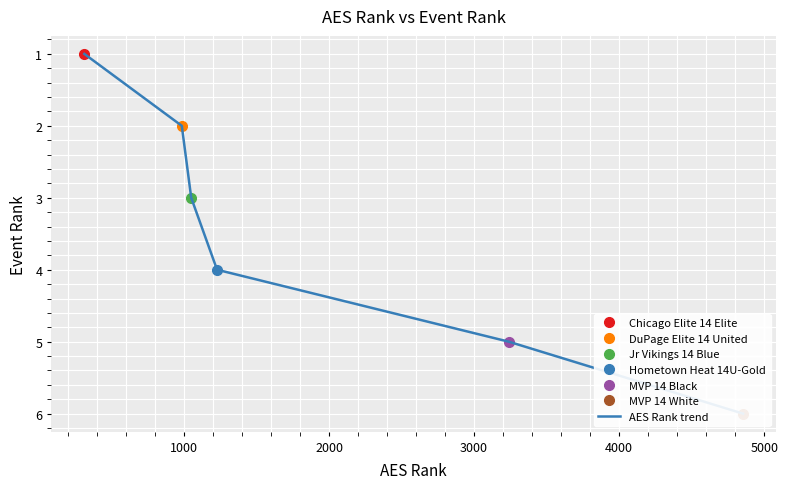

Between 2000 and 3000, which is larger?

3000